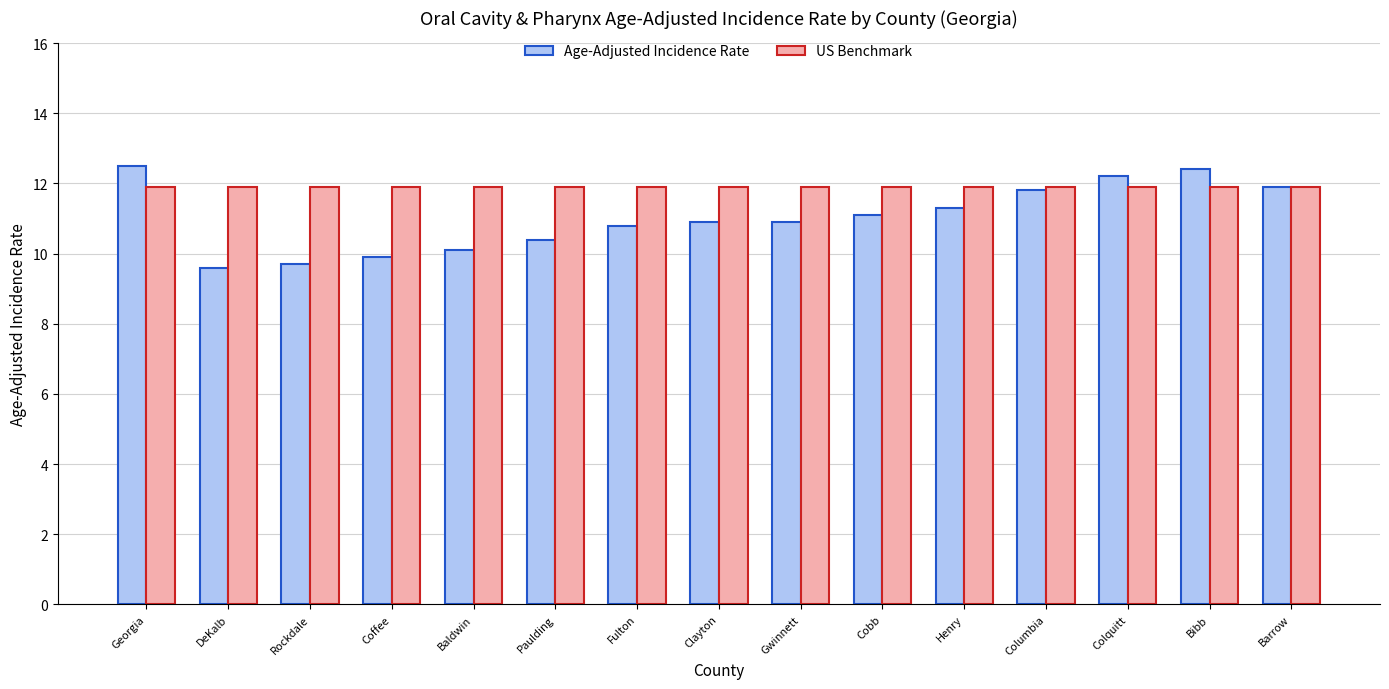

What is the highest value of the Age-Adjusted Incidence Rate series?

12.5